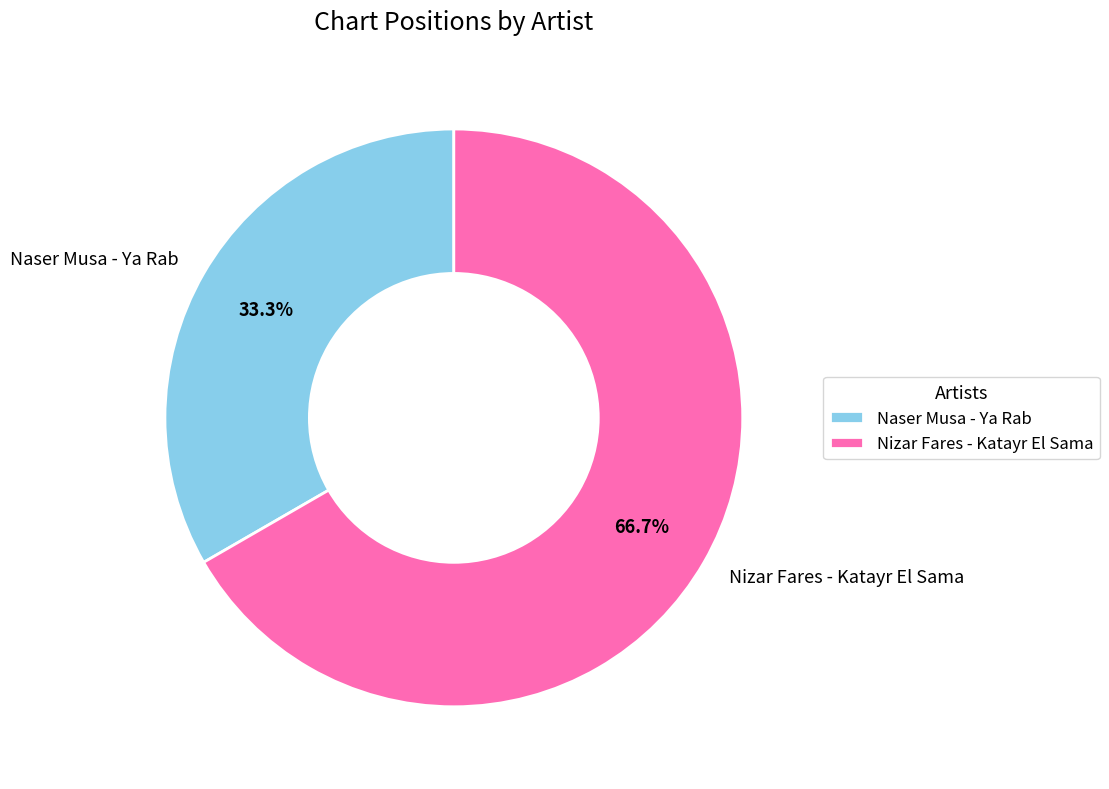

The Nizar Fares - Katayr El Sama slice represents 67% of the pie. True or false?

True